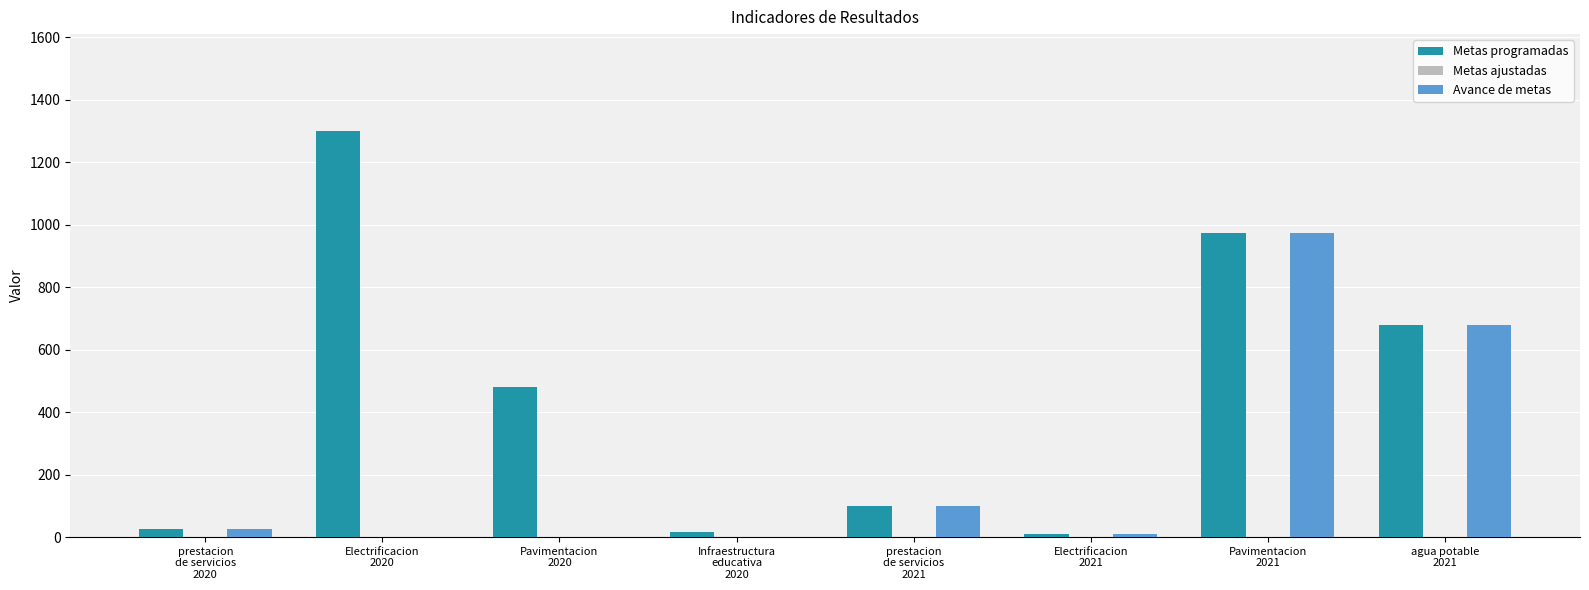

Which series has the largest total across all categories?

Metas programadas